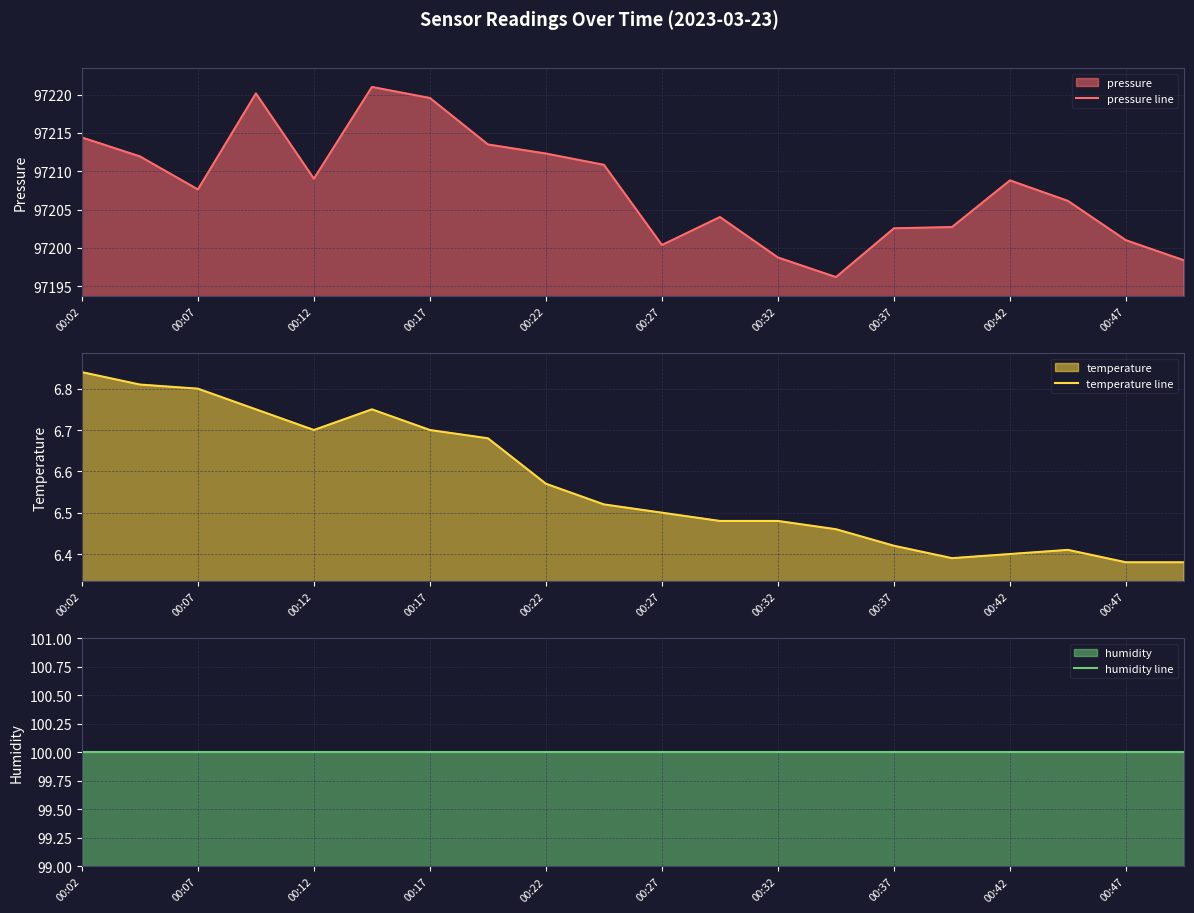

The pressure line series shows 97198.8 at 00:32. True or false?

True